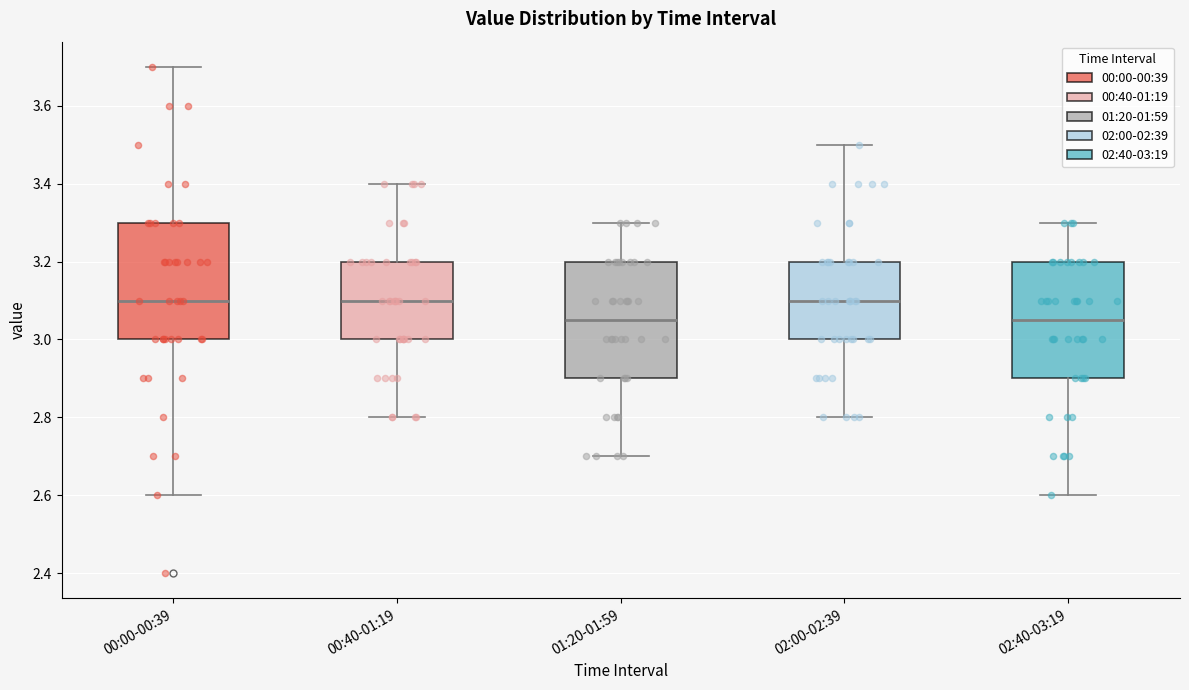

Reading left to right, transcribe this box plot: for each box, give where its median line is, the range the box spans, and where its two whiskers end, as read against the y-axis. The values are not printed on the chart, so give them approximately, as read against the axis.

00:00-00:39: median 3.10, box 3.00 to 3.30, whiskers 2.60 to 3.70
00:40-01:19: median 3.10, box 3.00 to 3.20, whiskers 2.80 to 3.40
01:20-01:59: median 3.06, box 2.90 to 3.20, whiskers 2.70 to 3.30
02:00-02:39: median 3.10, box 3.00 to 3.20, whiskers 2.80 to 3.50
02:40-03:19: median 3.06, box 2.90 to 3.20, whiskers 2.60 to 3.30